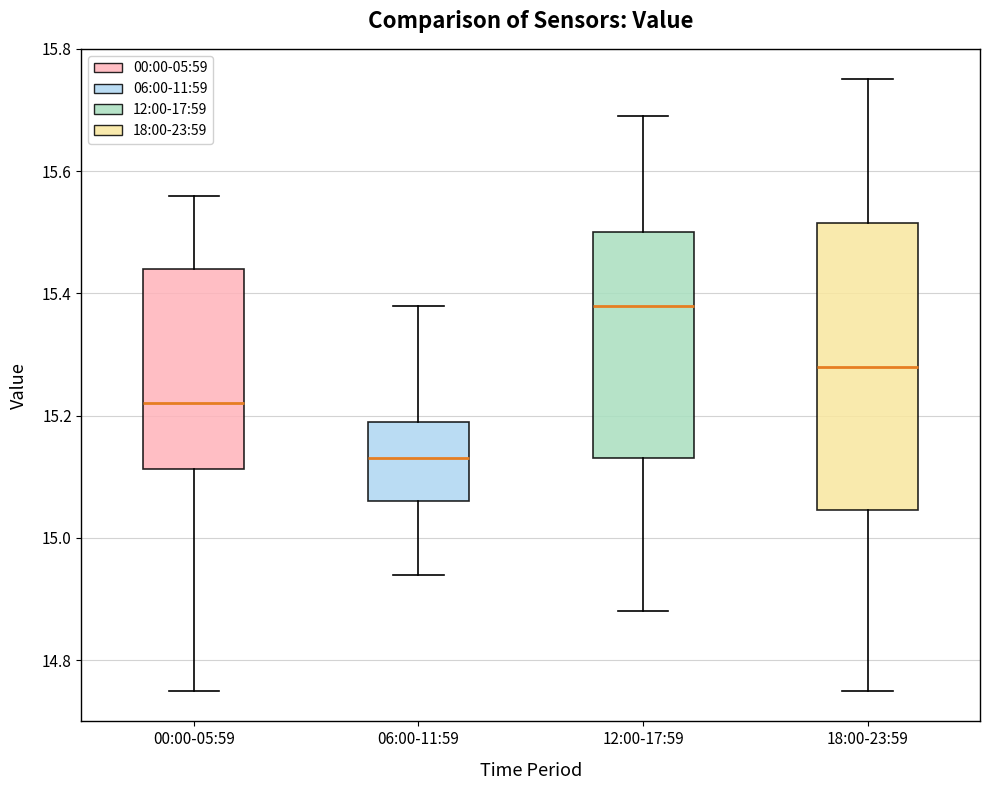

Reading left to right, transcribe this box plot: for each box, give where its median line is, the range the box spans, and where its two whiskers end, as read against the y-axis. The values are not printed on the chart, so give them approximately, as read against the axis.

00:00-05:59: median 15.22, box 15.12 to 15.44, whiskers 14.76 to 15.56
06:00-11:59: median 15.14, box 15.06 to 15.20, whiskers 14.94 to 15.38
12:00-17:59: median 15.38, box 15.14 to 15.50, whiskers 14.88 to 15.70
18:00-23:59: median 15.28, box 15.04 to 15.52, whiskers 14.76 to 15.76